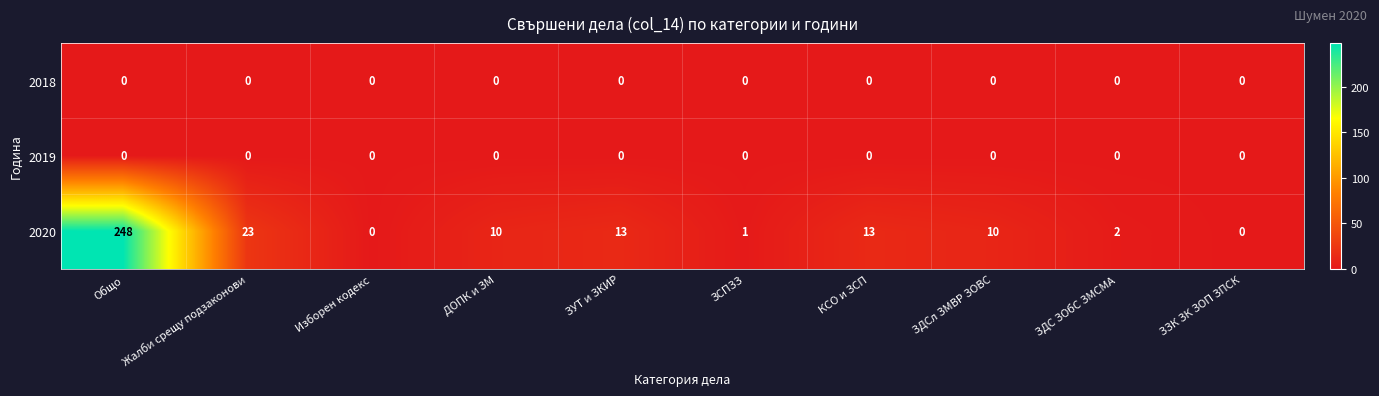

Reading left to right, what are all the values shown in this chart?

2018: Общо=0	Жалби срещу подзаконови=0	Изборен кодекс=0	ДОПК и ЗМ=0	ЗУТ и ЗКИР=0	ЗСПЗЗ=0	КСО и ЗСП=0	ЗДСл ЗМВР ЗОВС=0	ЗДС ЗОбС ЗМСМА=0	ЗЗК ЗК ЗОП ЗПСК=0
2019: Общо=0	Жалби срещу подзаконови=0	Изборен кодекс=0	ДОПК и ЗМ=0	ЗУТ и ЗКИР=0	ЗСПЗЗ=0	КСО и ЗСП=0	ЗДСл ЗМВР ЗОВС=0	ЗДС ЗОбС ЗМСМА=0	ЗЗК ЗК ЗОП ЗПСК=0
2020: Общо=248	Жалби срещу подзаконови=23	Изборен кодекс=0	ДОПК и ЗМ=10	ЗУТ и ЗКИР=13	ЗСПЗЗ=1	КСО и ЗСП=13	ЗДСл ЗМВР ЗОВС=10	ЗДС ЗОбС ЗМСМА=2	ЗЗК ЗК ЗОП ЗПСК=0